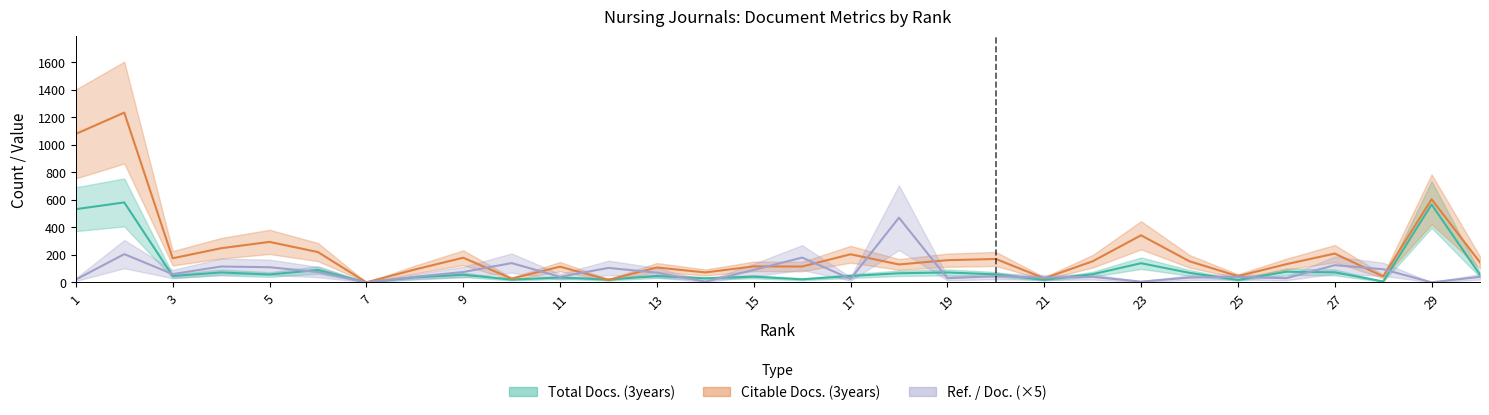

What are all the series names shown in the legend?

Total Docs. (3years), Citable Docs. (3years), Ref. / Doc.